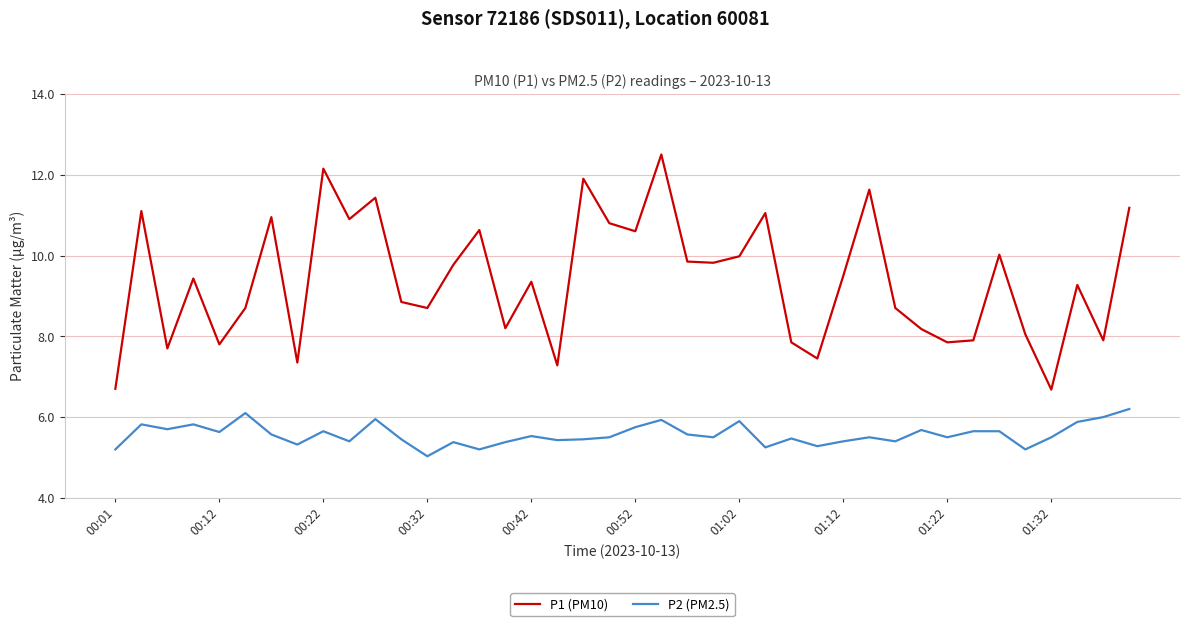

Which series has the largest total across all categories?

P1 (PM10)